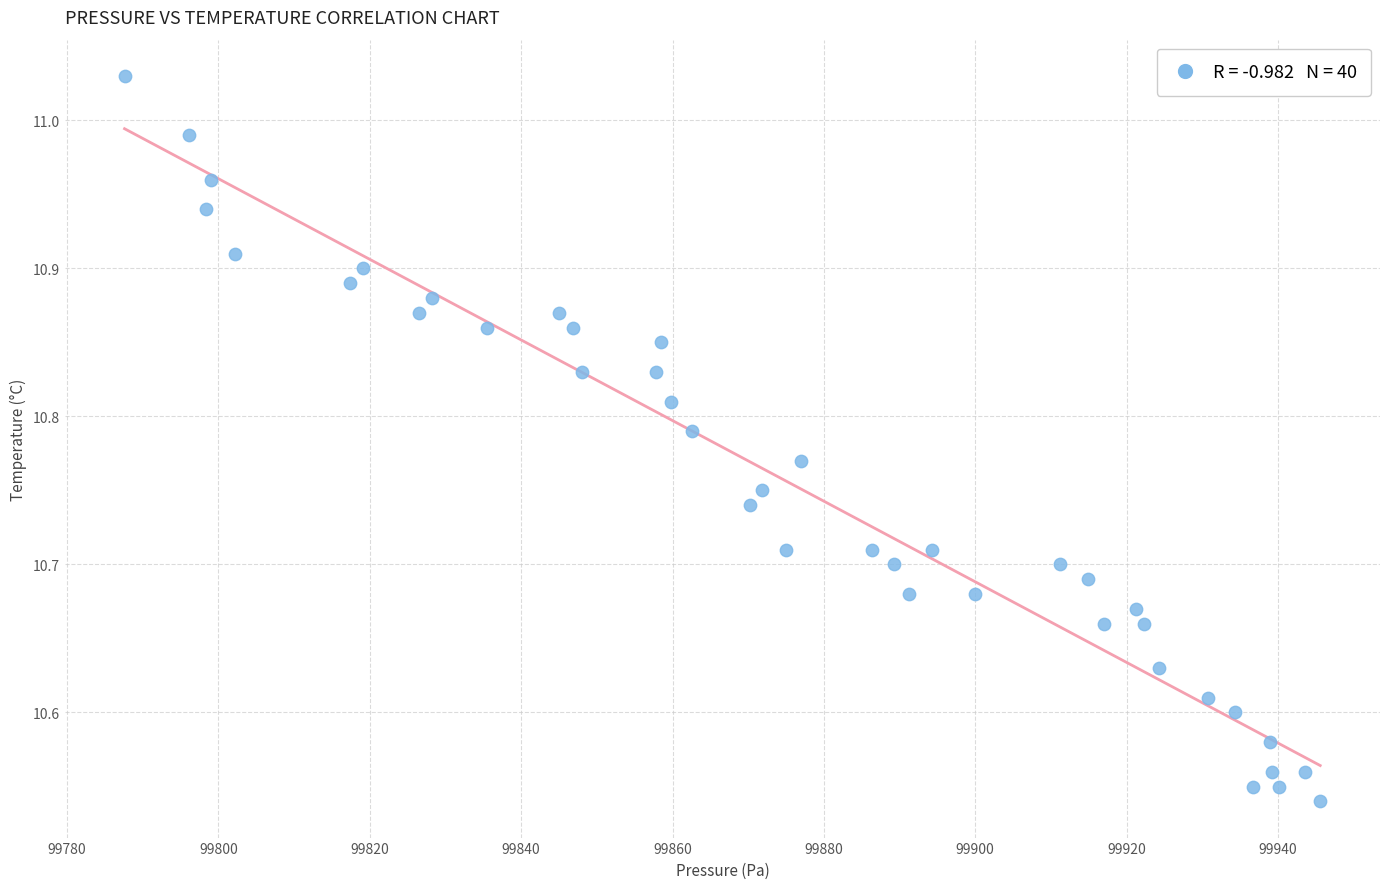

What is the range of Y values (max minus min)?

0.5